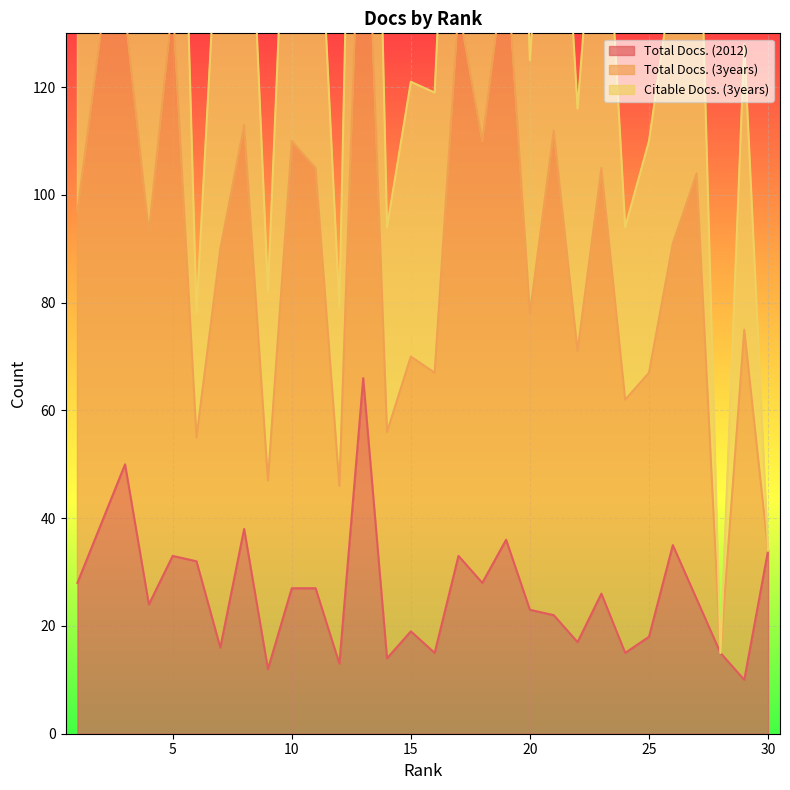

At which label does Total Docs. (2012) reach its peak?

13